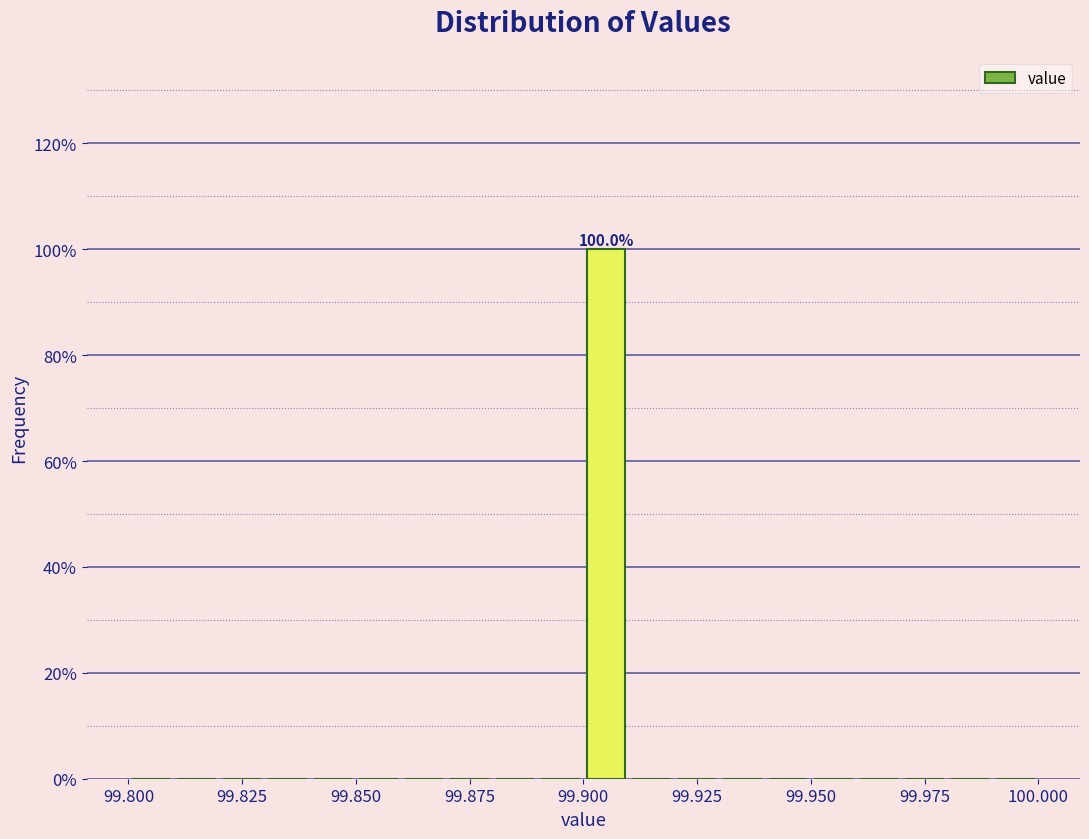

Around what value on the x-axis is the tallest bar? Give the approximate position of its centre, as read against the axis.

99.905